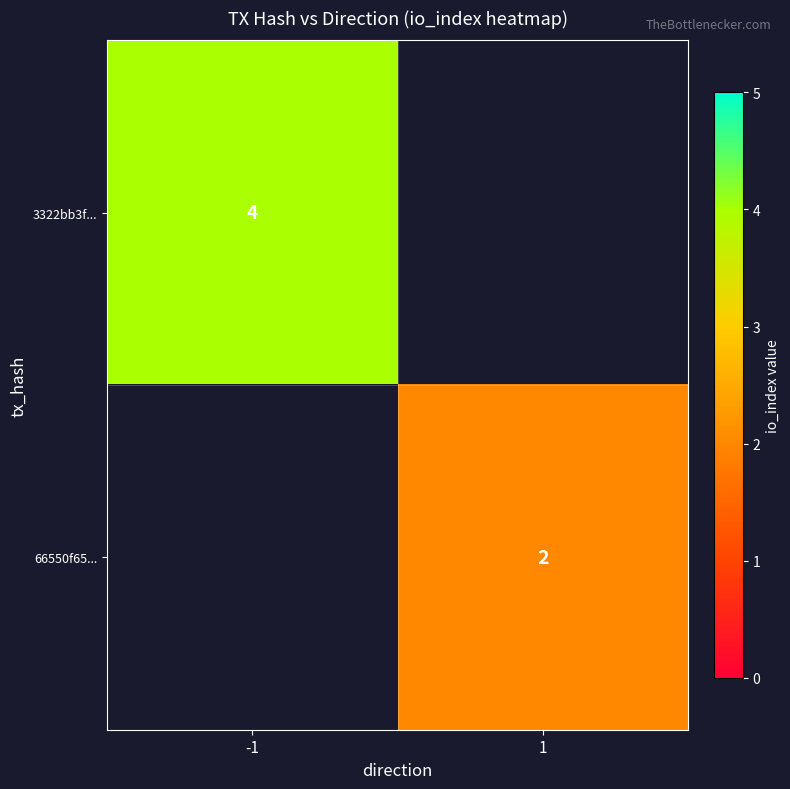

Which category has the lowest value across all series?

1